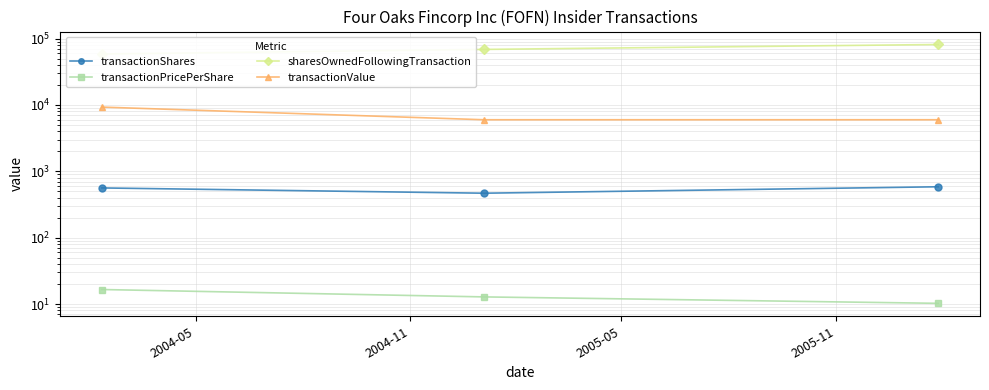

What is the average value of the transactionShares series?

538.3